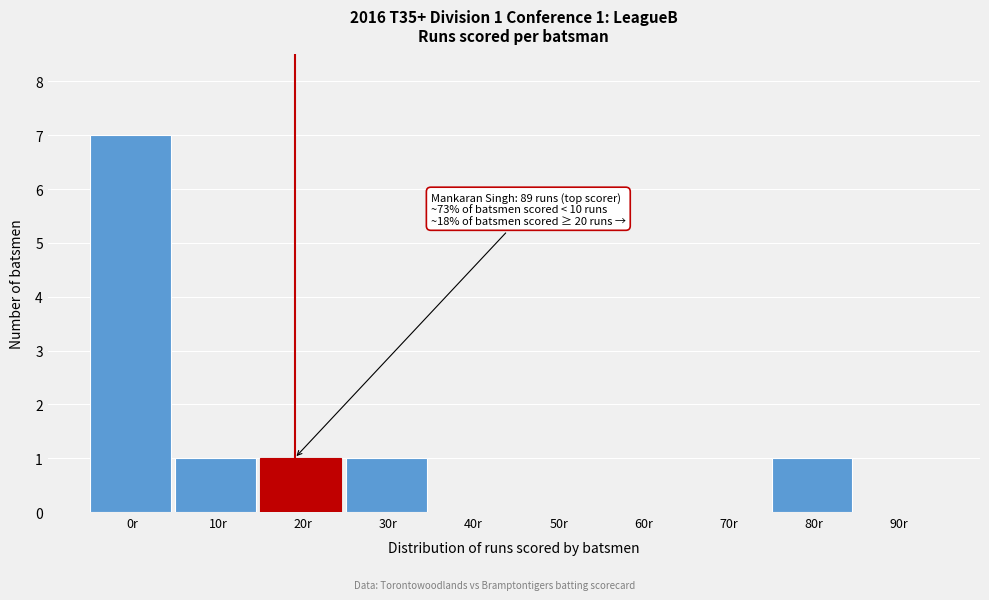

Reading right to left, list all the values displayed in this chart.

90r=0	80r=1	70r=0	60r=0	50r=0	40r=0	30r=1	20r=1	10r=1	0r=7